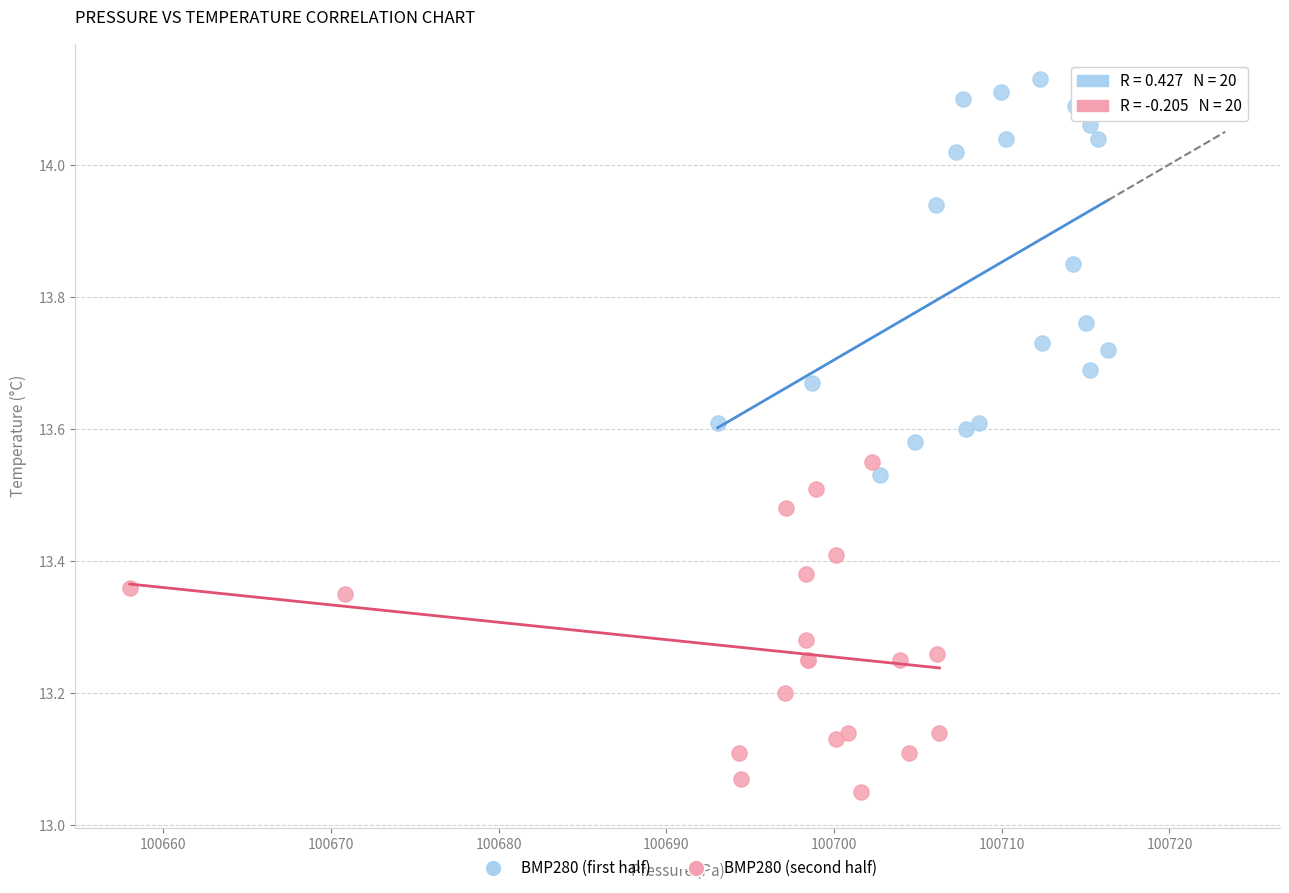

Which series contains the highest Y value?

BMP280 (first half)